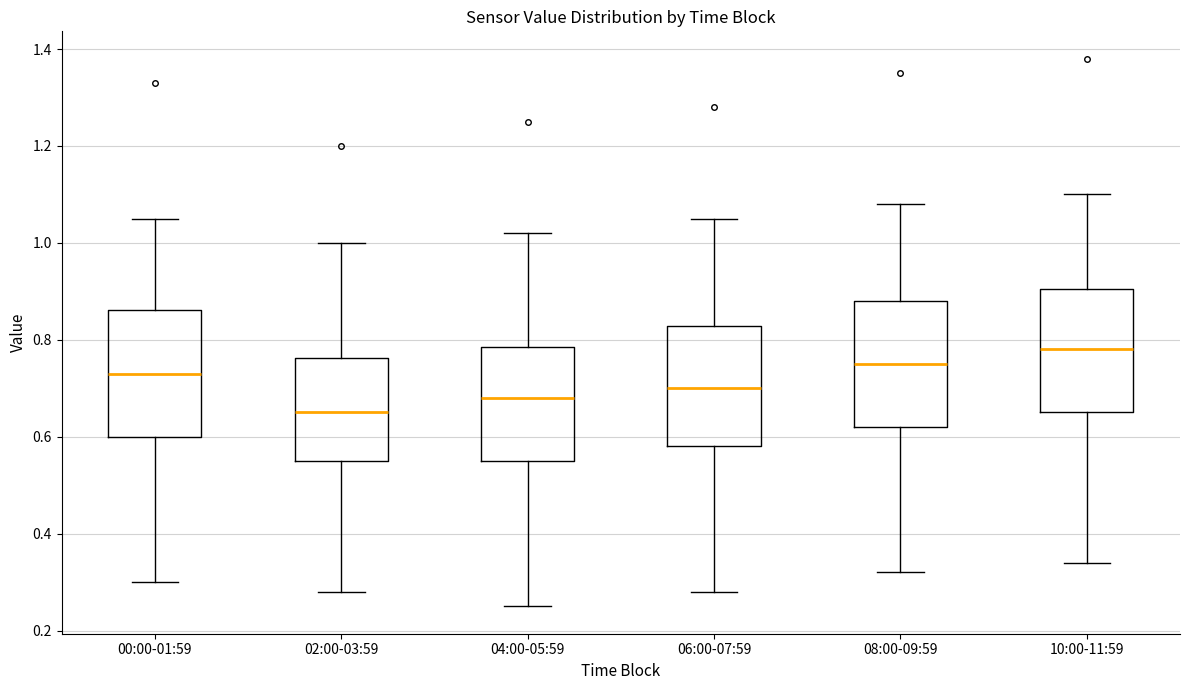

Which box has the lowest median line?

02:00-03:59